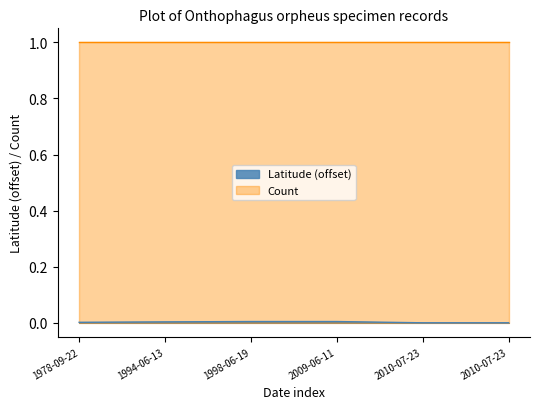

Rank the categories by value from highest to lowest.

1998-06-19, 2009-06-11, 1994-06-13, 1978-09-22, 2010-07-23, 2010-07-23